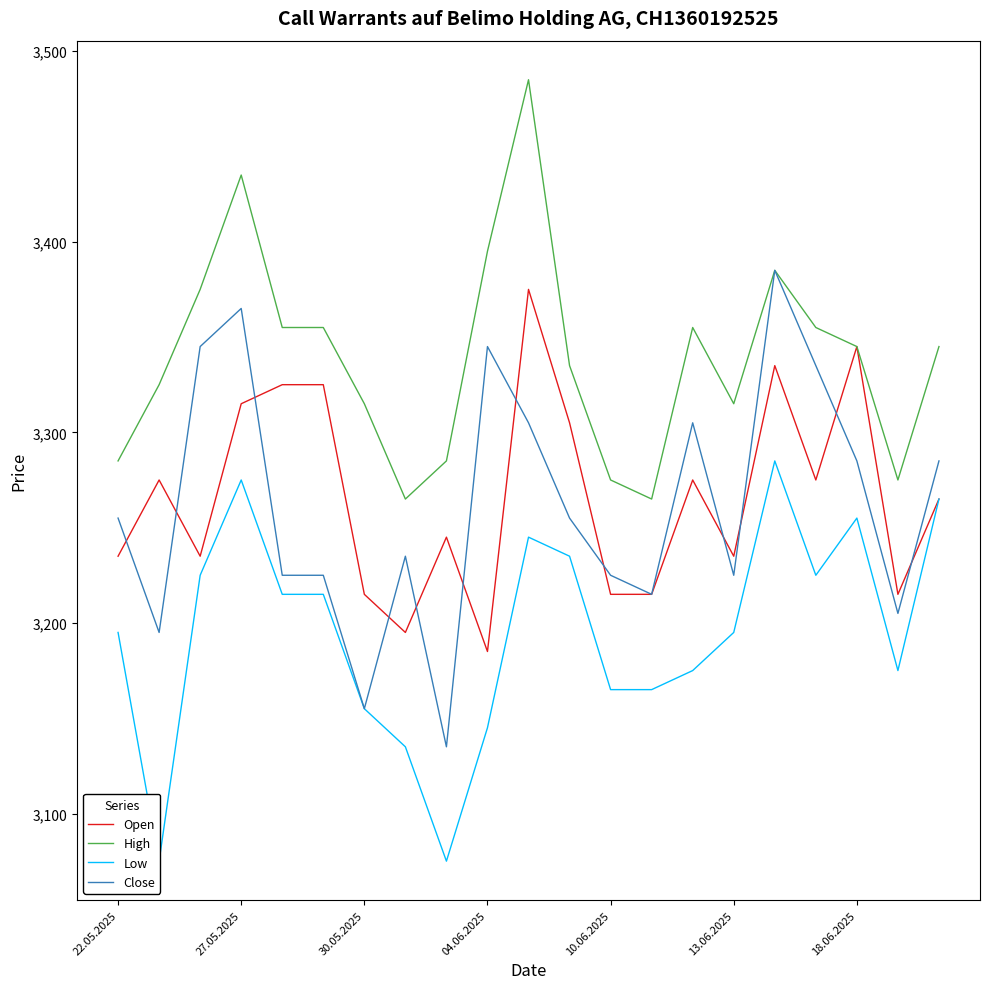

What position from the left is 7?

8